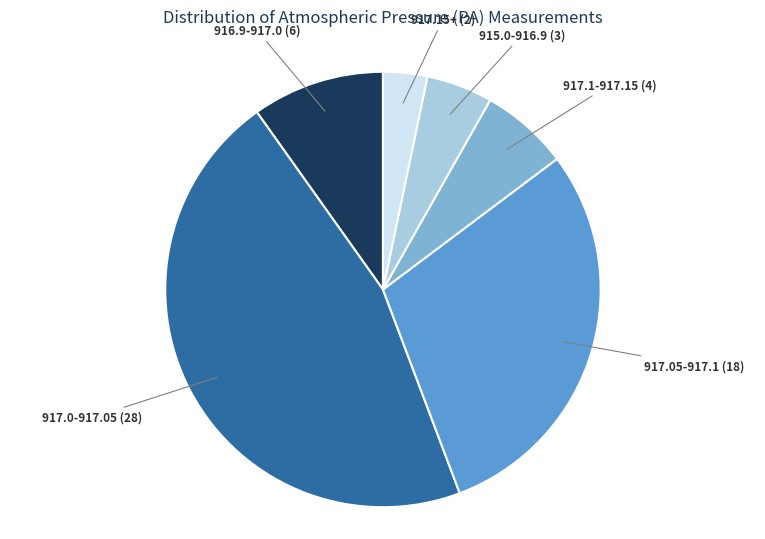

True or false: 917.1-917.15 accounts for 1% of the total.

False